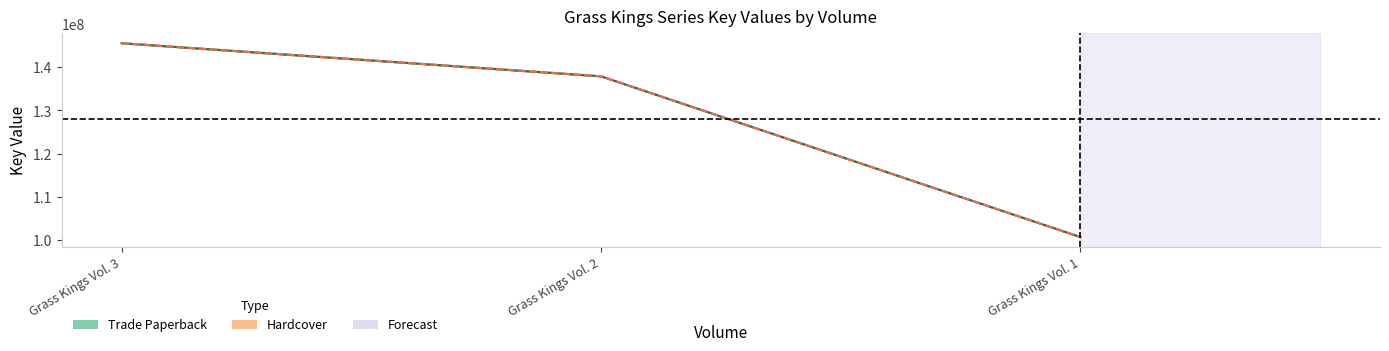

What is the sum of all Hardcover Key values?

384097634